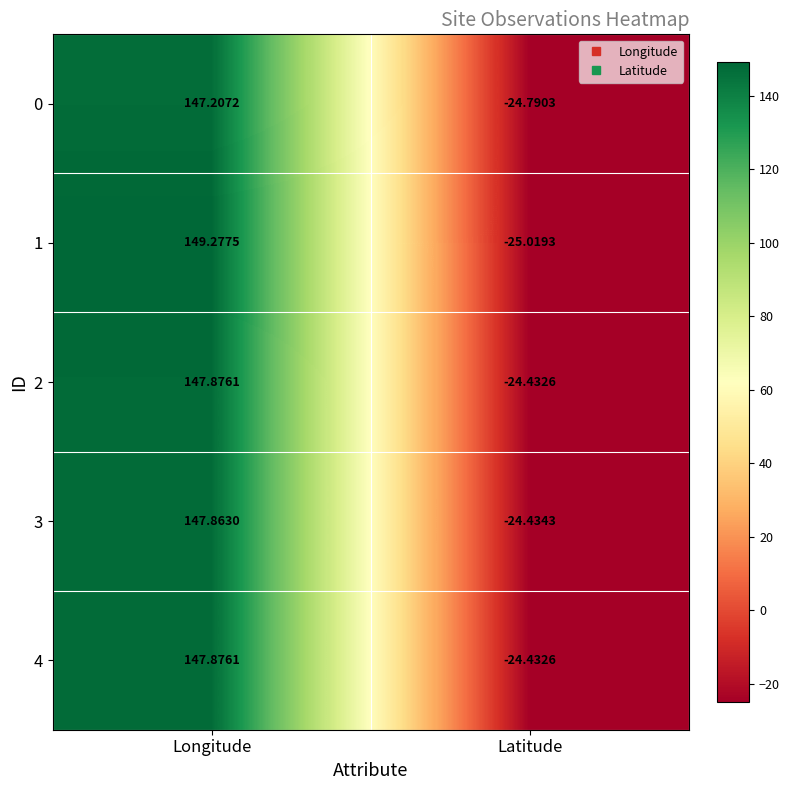

Count the number of categories in the chart.

2